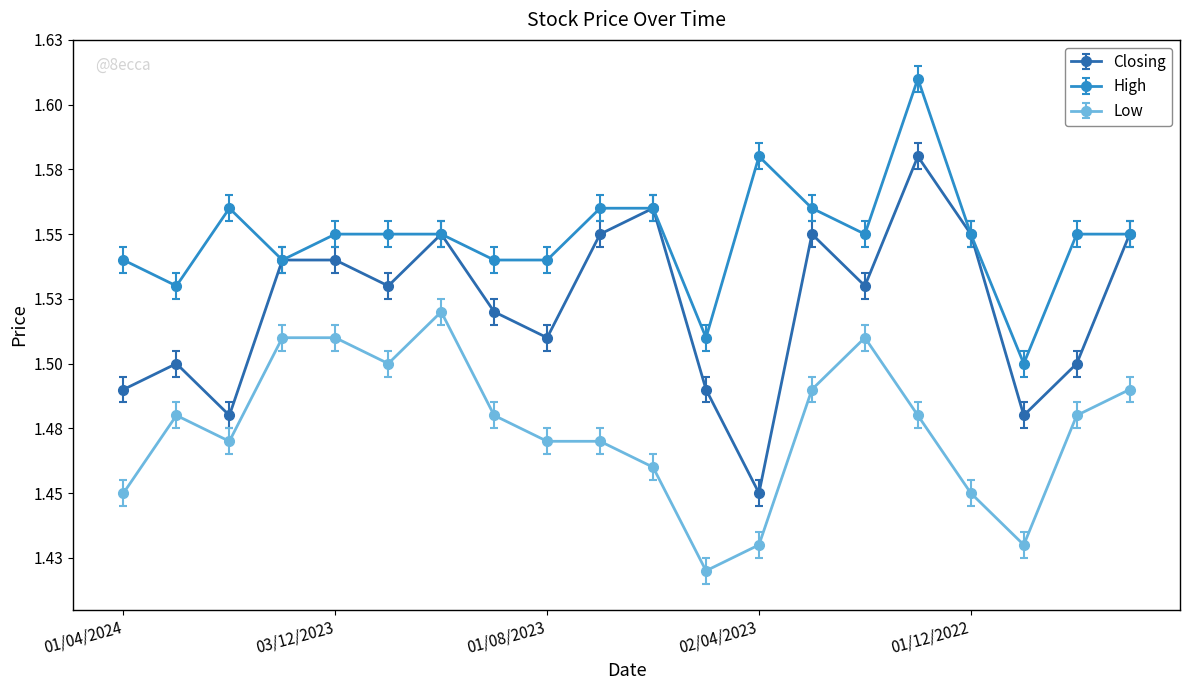

What are all the series names shown in the legend?

Closing, High, Low